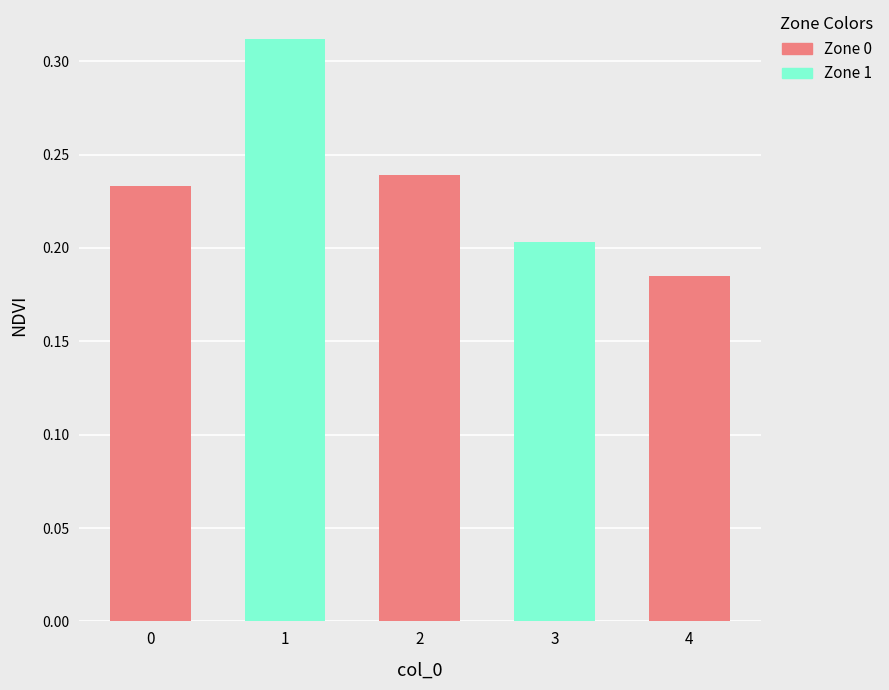

List the labels in order of value, smallest first.

4, 3, 0, 2, 1